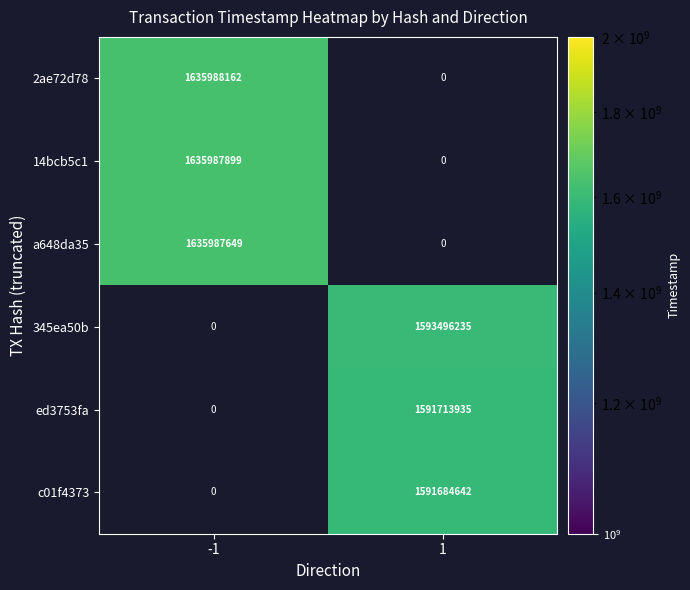

What is the difference between the highest and lowest values at 1?

1593496235